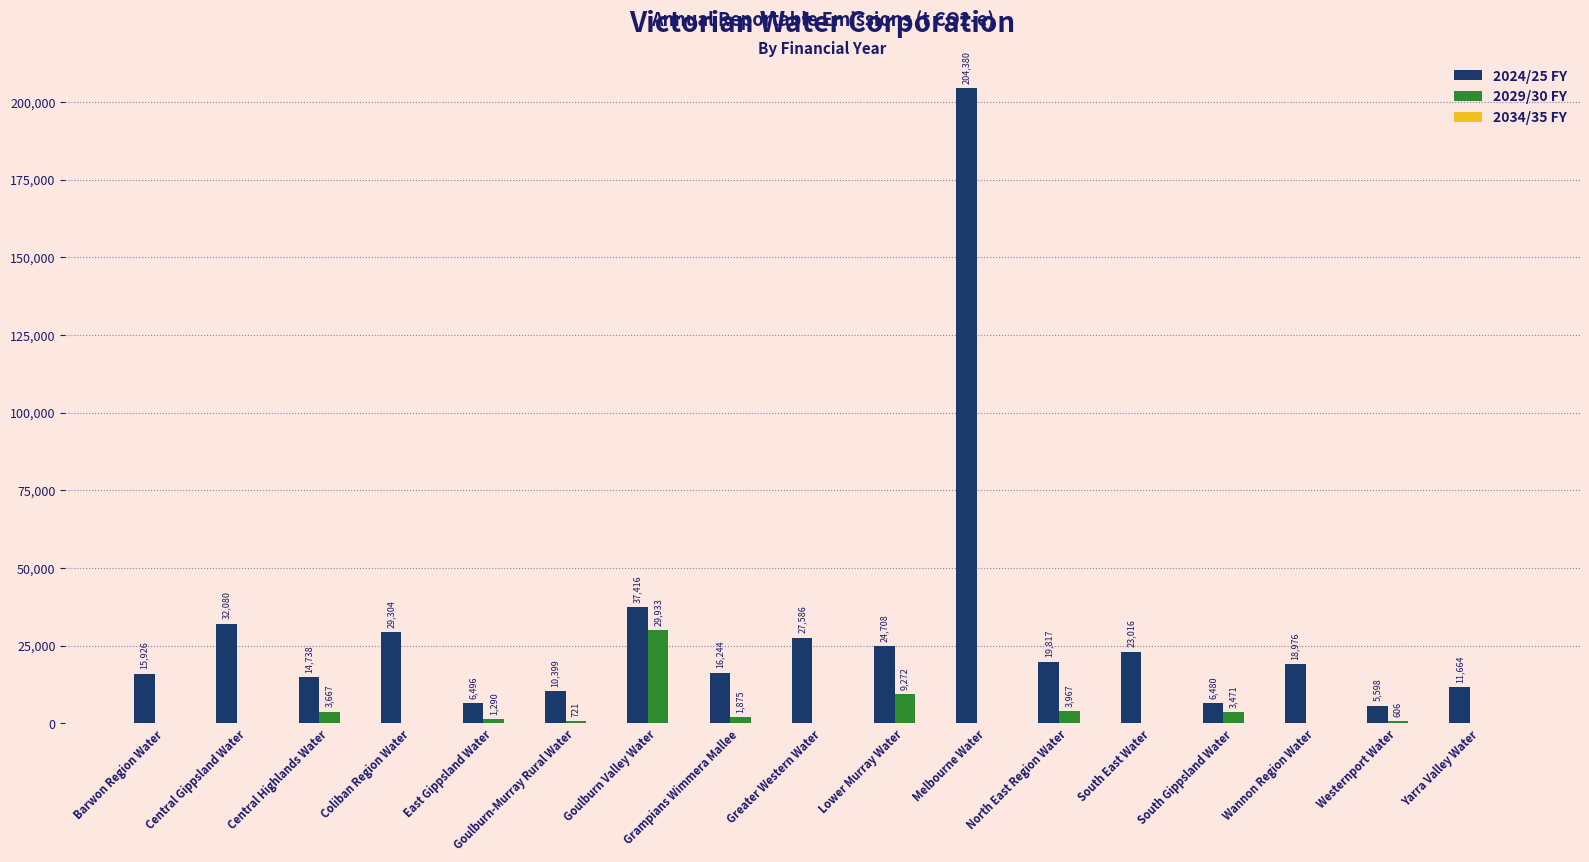

Where does the 2024/25 FY series first go above 18976?

Central Gippsland Water